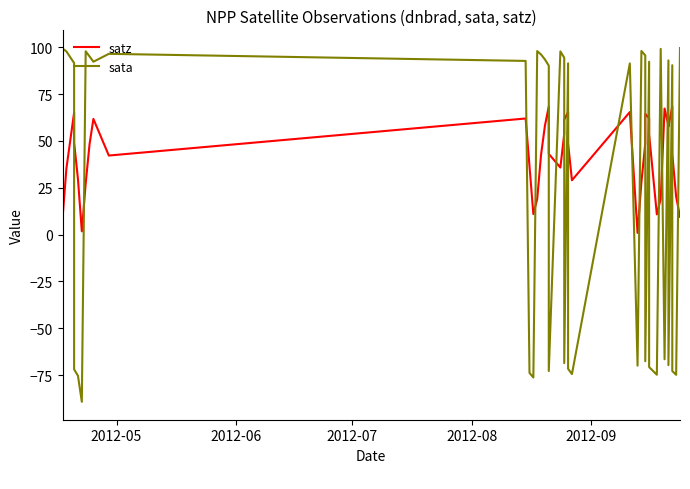

How many categories are shown in the chart?

40